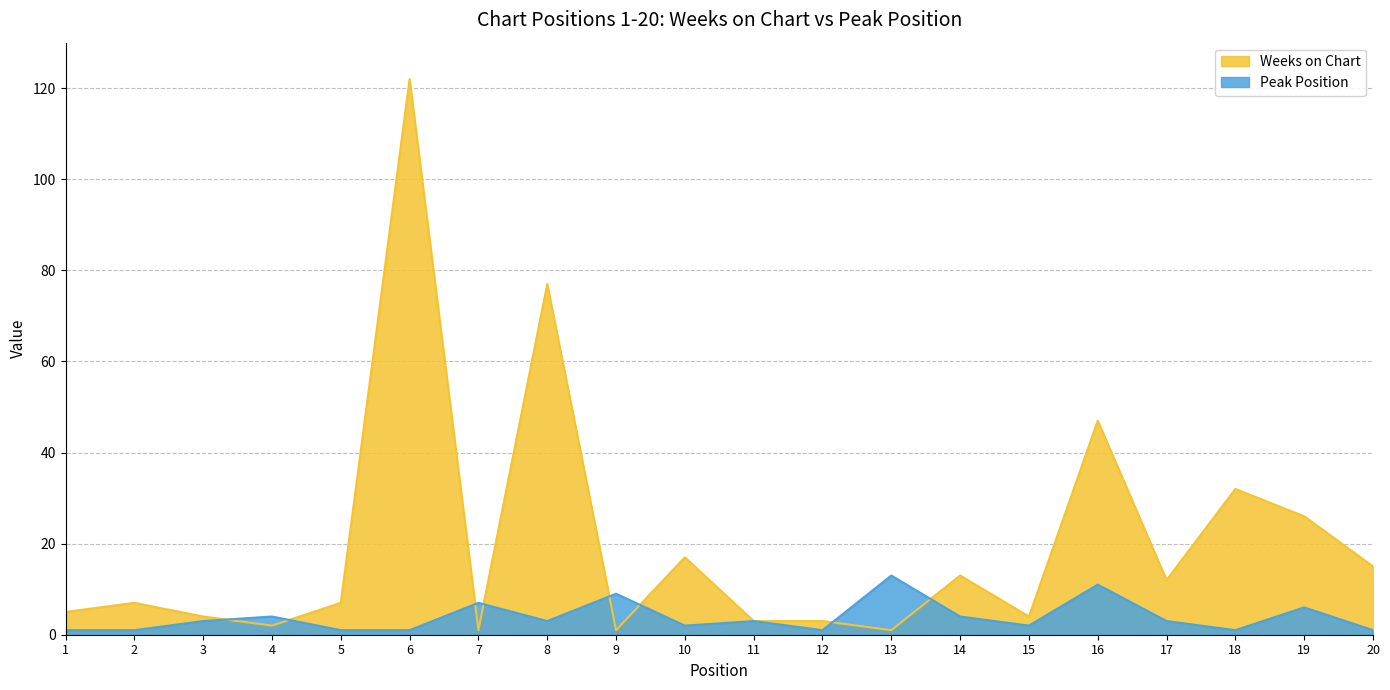

The Weeks on Chart series shows 7 at 5. True or false?

True